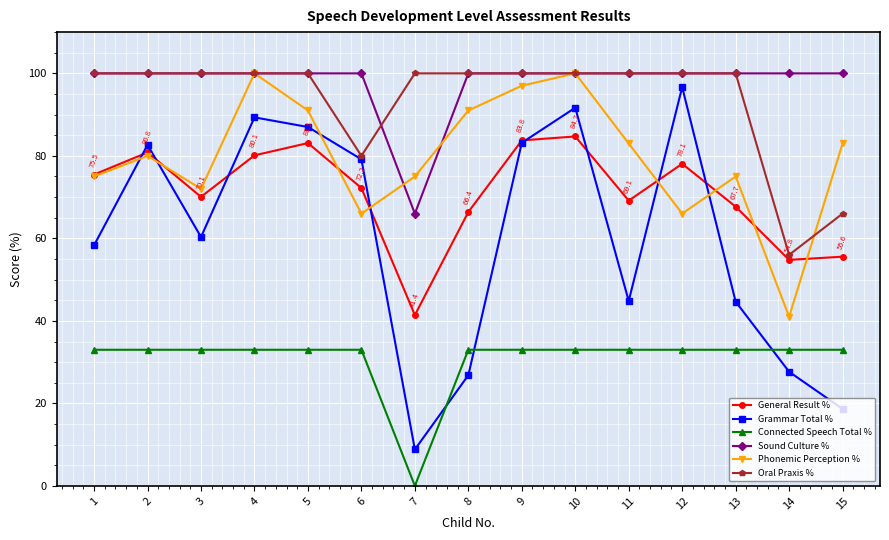

How many values in the Grammar Total % series exceed 60?

8